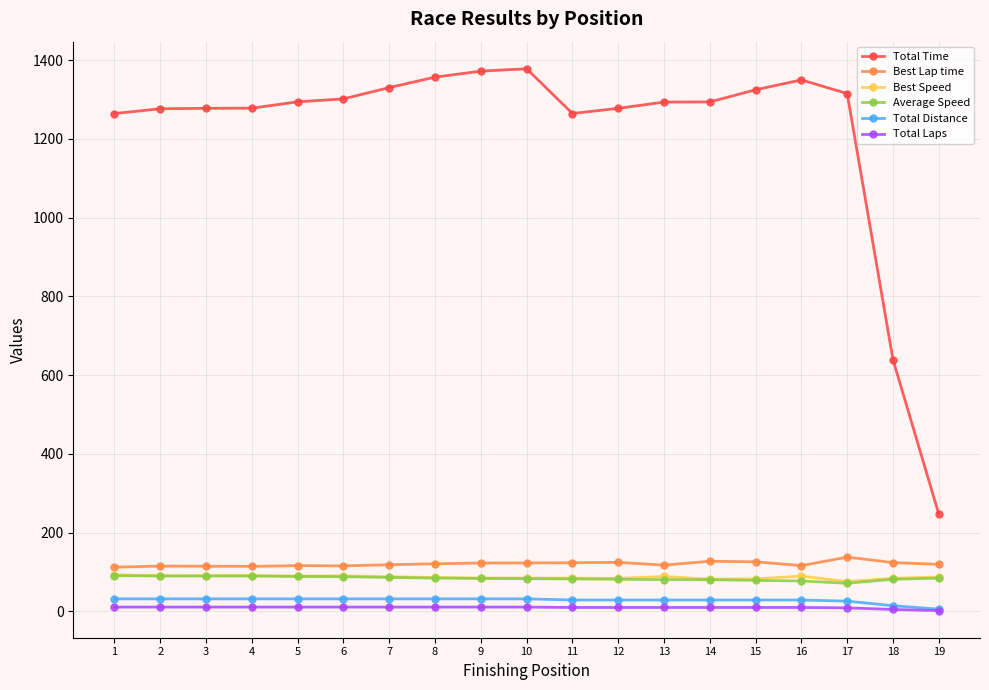

Which series has the largest range (max minus min)?

Total Time